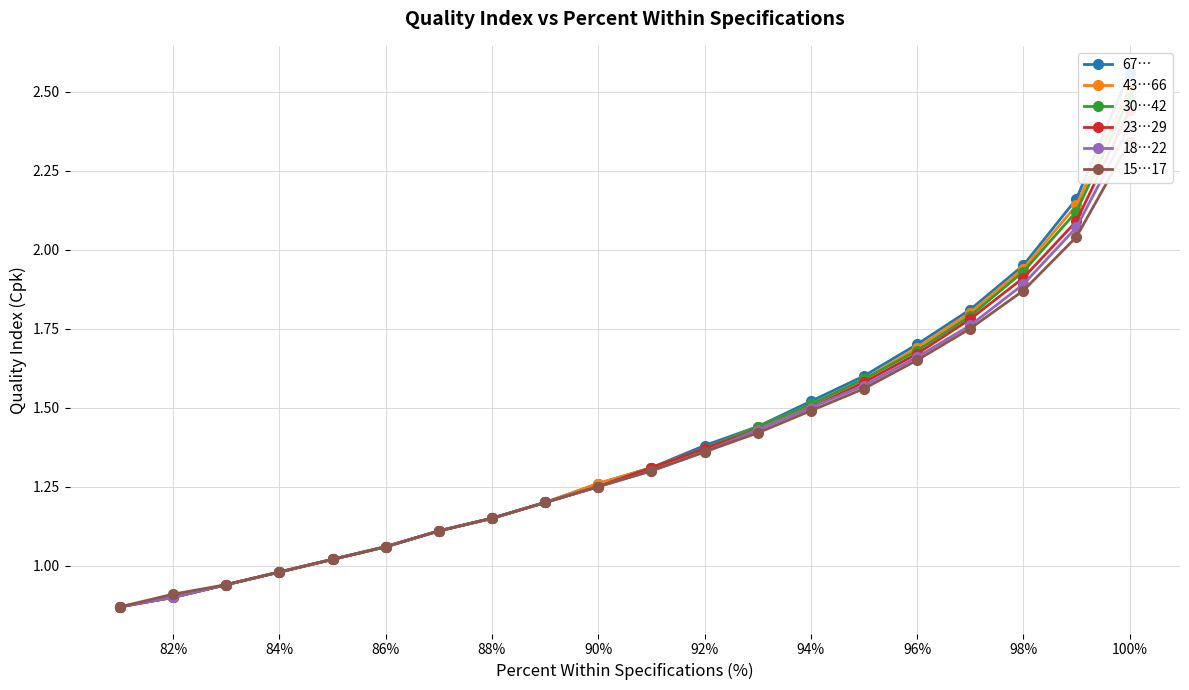

What is the maximum value shown in the chart?

2.6